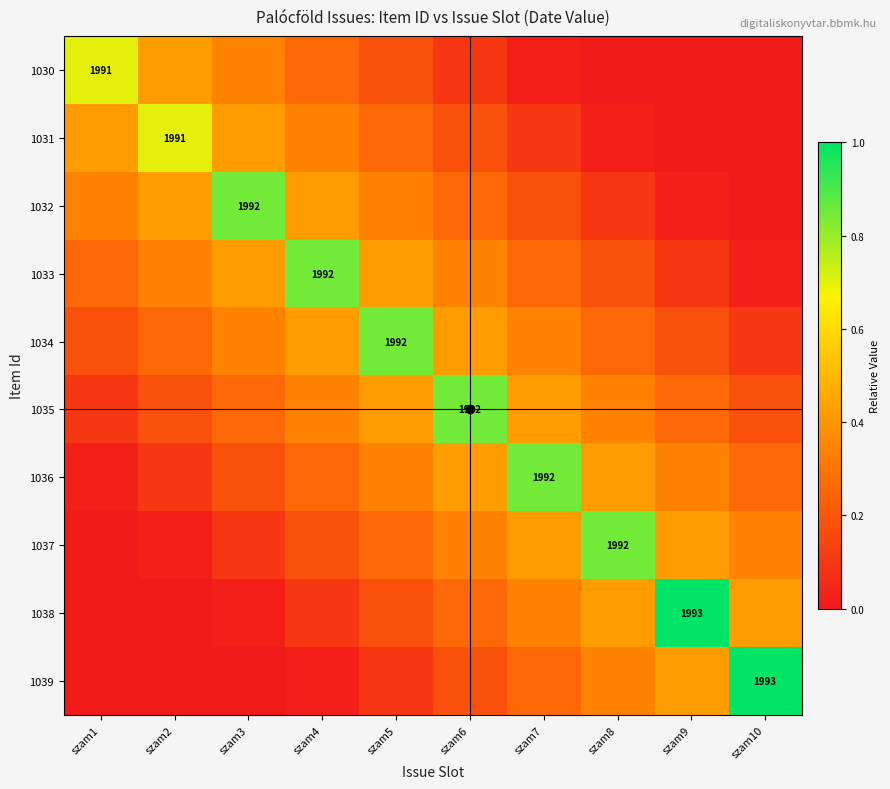

What is the spread (max minus min) of values at szam8?

0.8